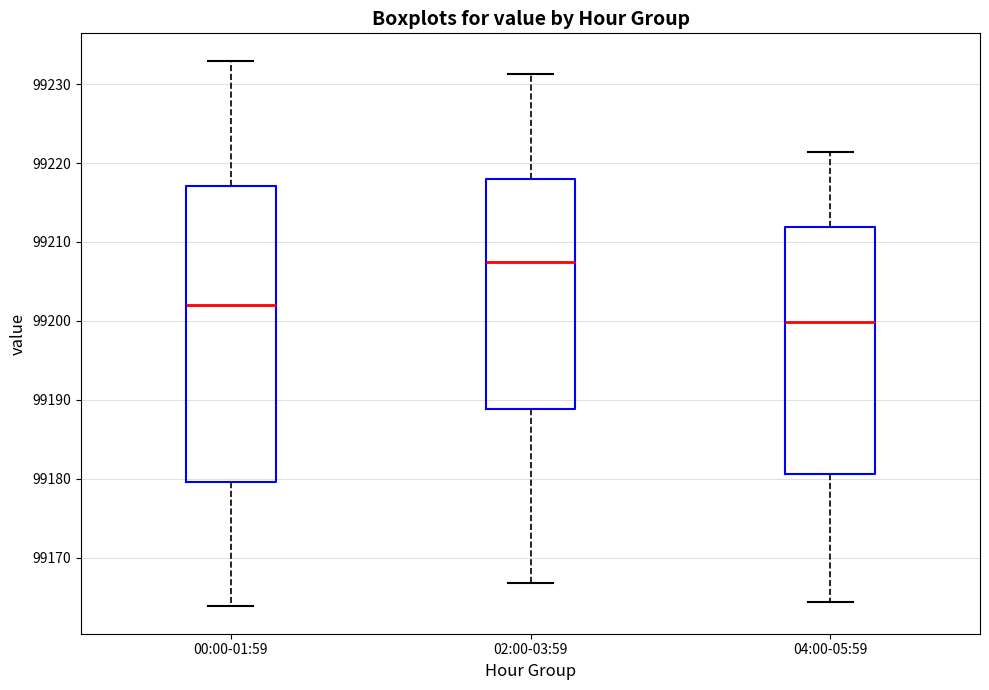

Where does the median line of the box for 02:00-03:59 sit on the y-axis? The values are not printed on the chart, so give them approximately, as read against the axis.

99208